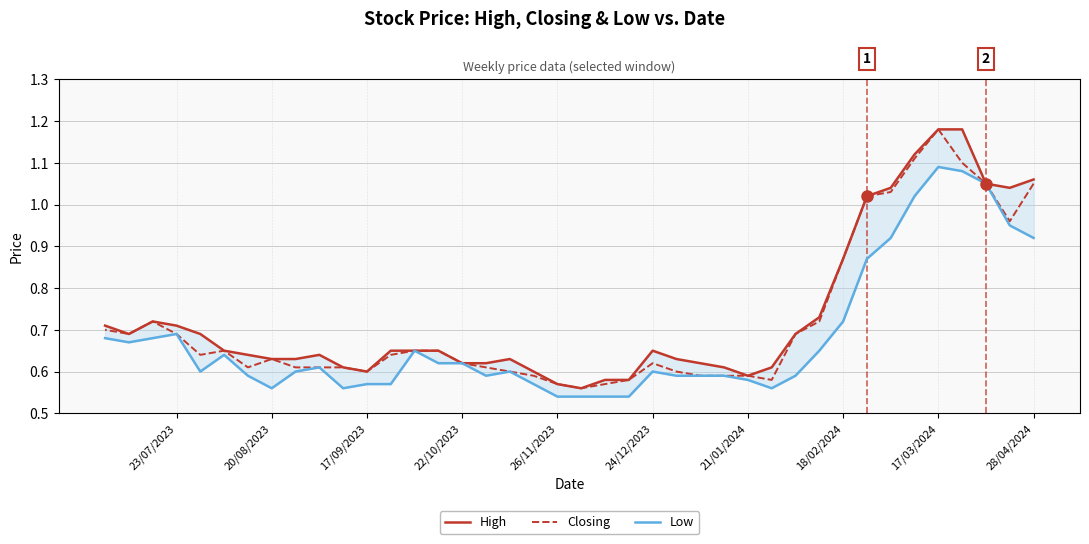

Read the High value at 14.

0.6